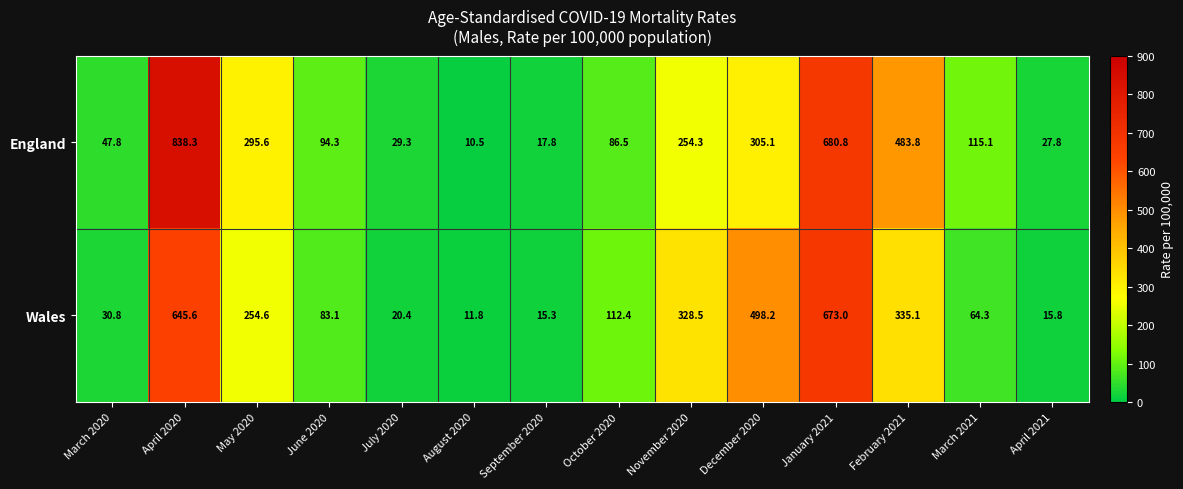

At how many categories does at least one series exceed 336?

4